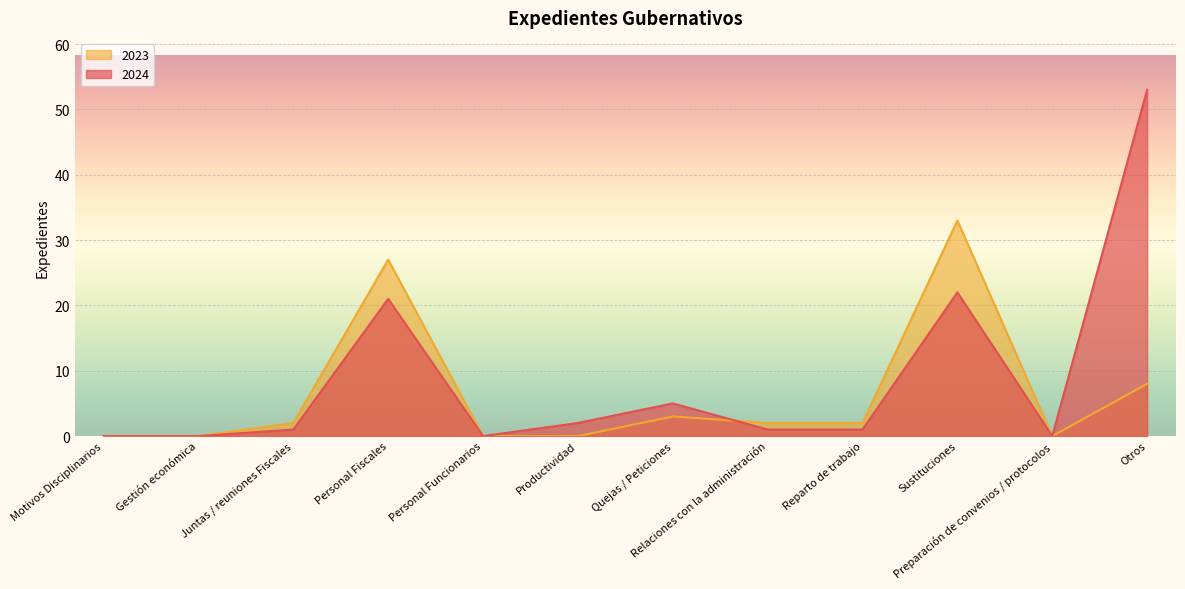

How many positive values does the 2024 series have?

8